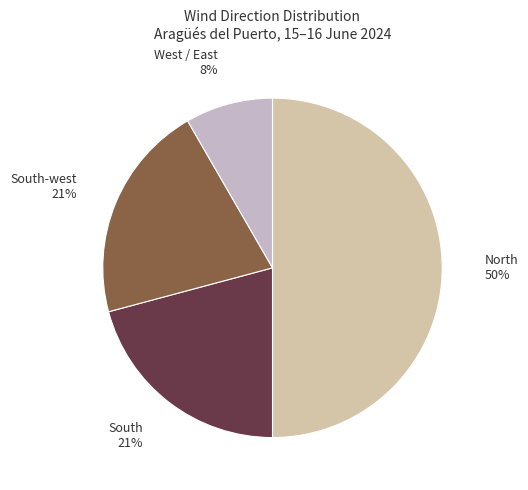

Count the number of slices in the pie.

4